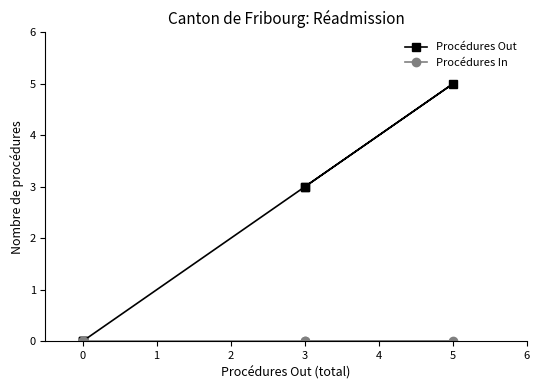

True or false: Procédures Out and Procédures In intersect in this chart.

False